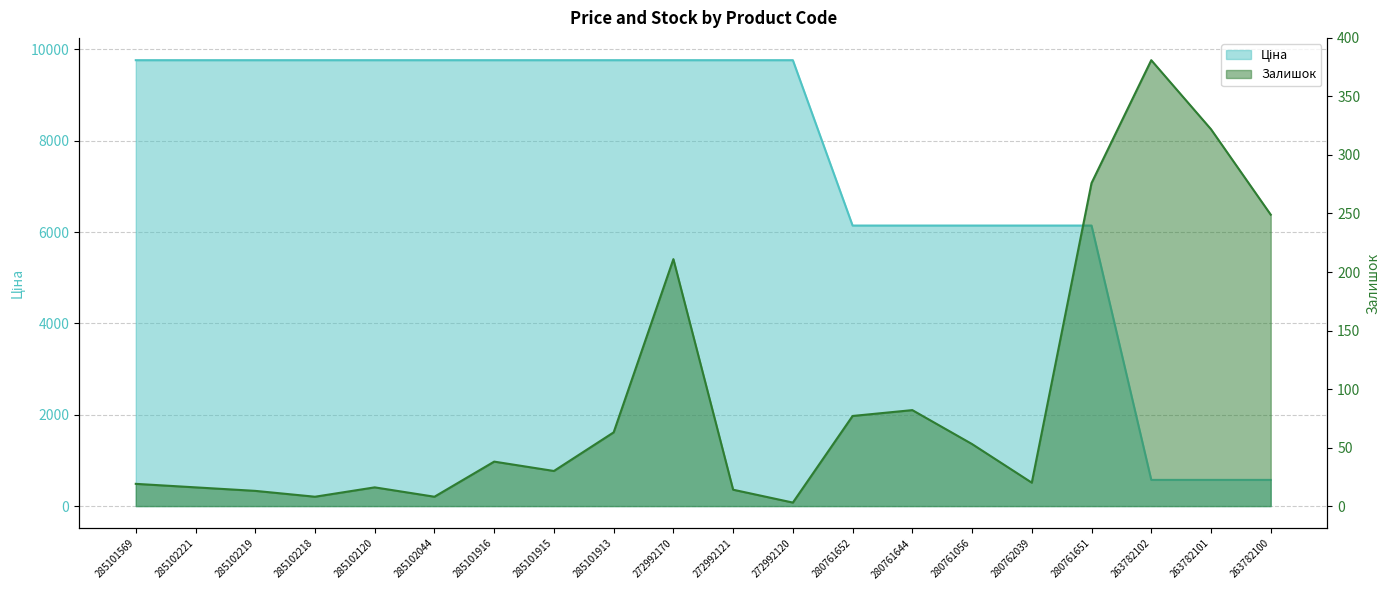

Which has a higher value, 285102044 or 272992120?

285102044